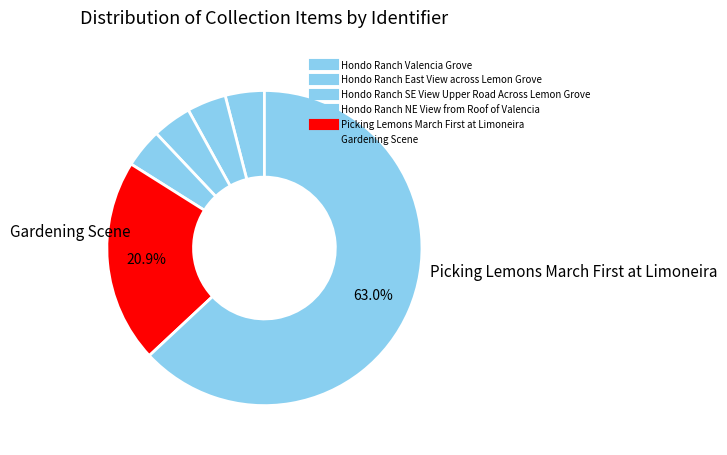

Count the number of slices in the pie.

6